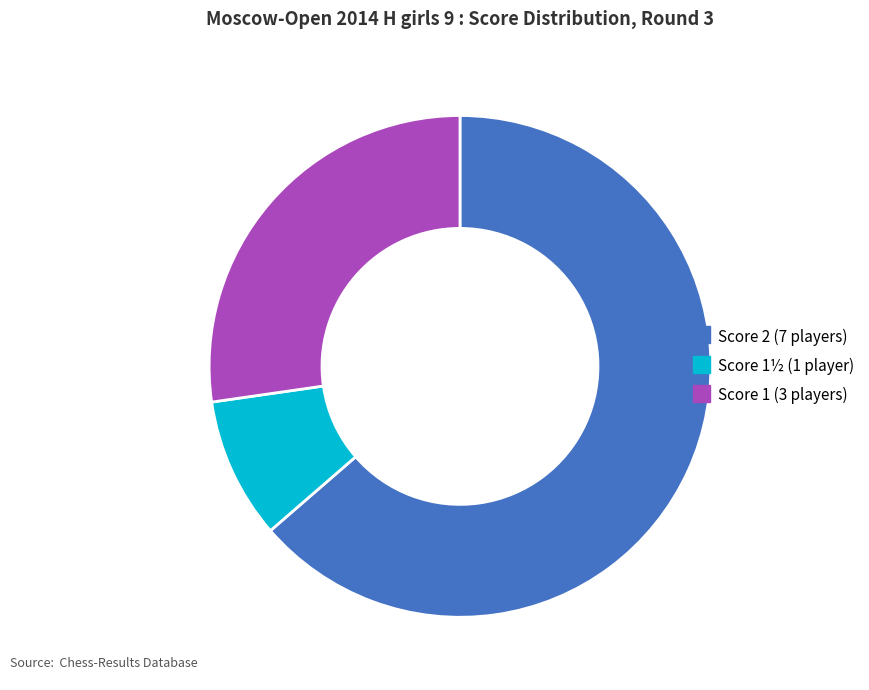

Which has a higher value, Score 2 (7 players) or Score 1½ (1 player)?

Score 2 (7 players)